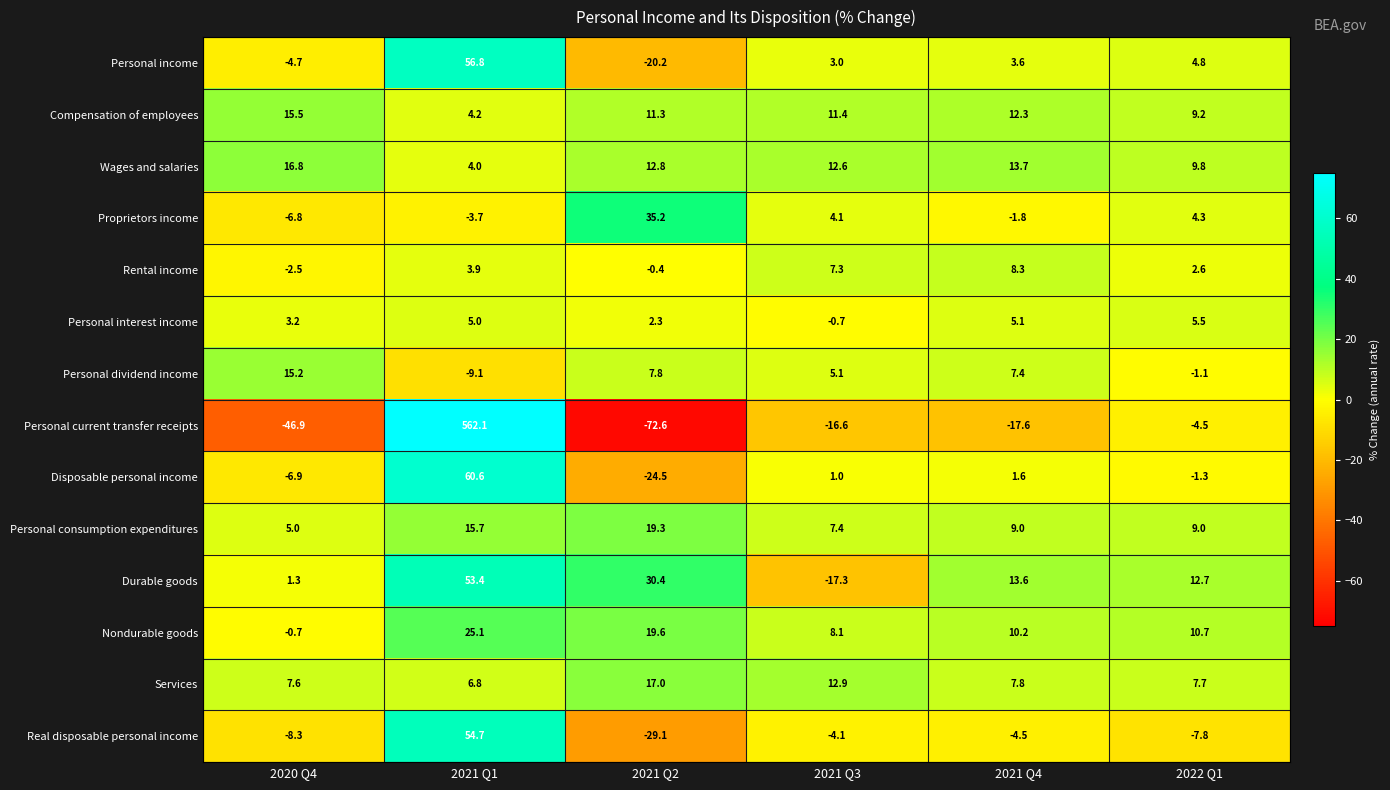

Rank the series at 2021 Q1 from highest to lowest value.

Personal current transfer receipts, Disposable personal income, Personal income, Real disposable personal income, Durable goods, Nondurable goods, Personal consumption expenditures, Services, Personal interest income, Compensation of employees, Wages and salaries, Rental income, Proprietors income, Personal dividend income